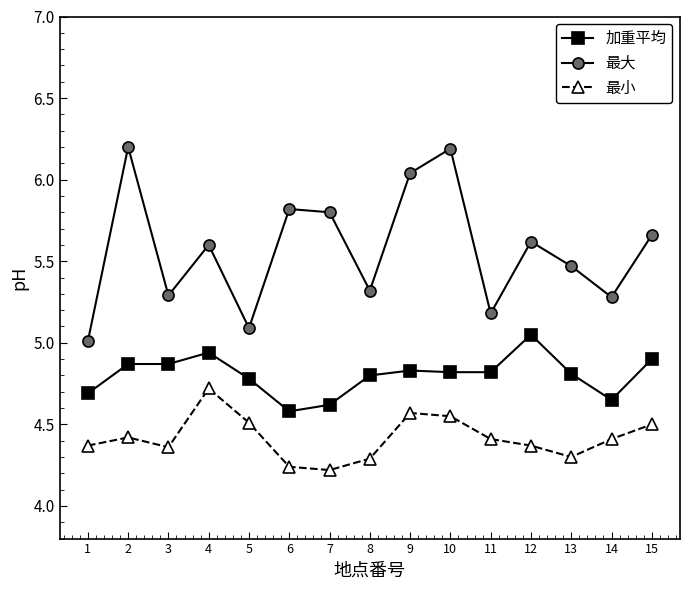

True or false: 加重平均 has more than 2 interior local peaks.

True